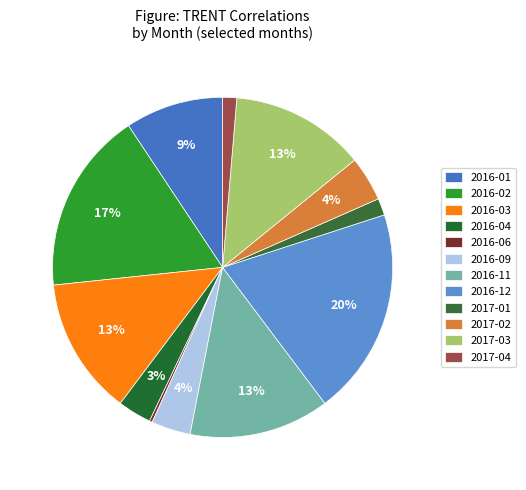

What is the ratio of the value at 2016-11 to the value at 2016-12?

0.7